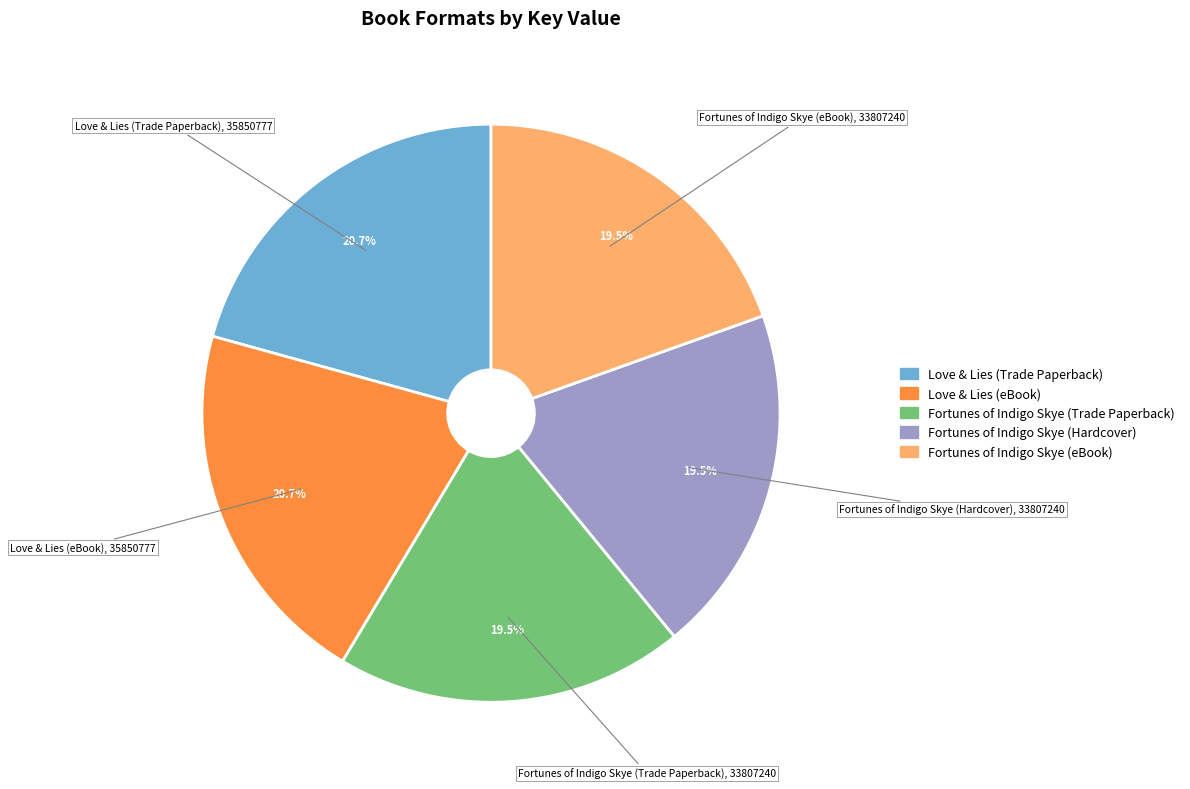

Is there a majority slice in this chart?

No